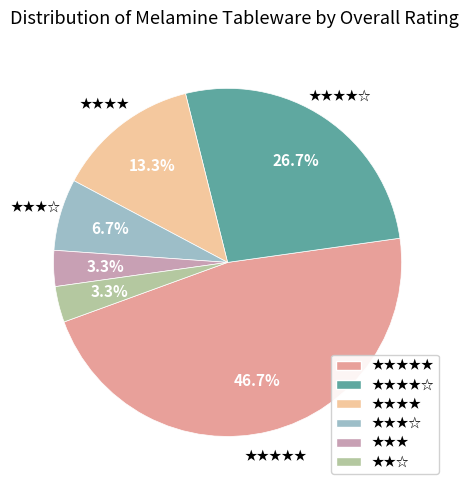

How many segments does this pie chart have?

6